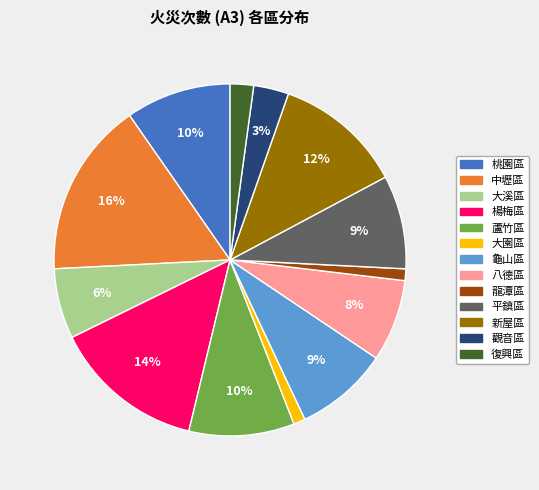

Between 大溪區 and 八德區, which is larger?

八德區